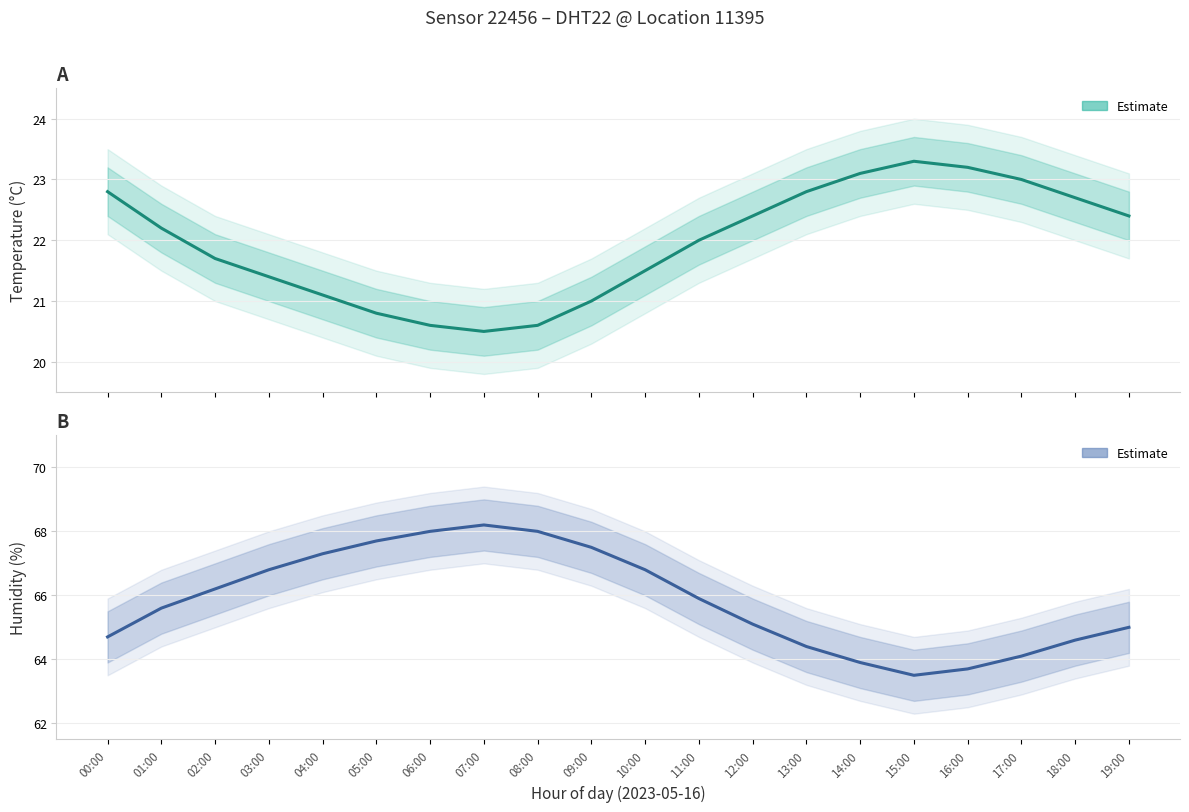

What is the average value of the temperature series?

22.0